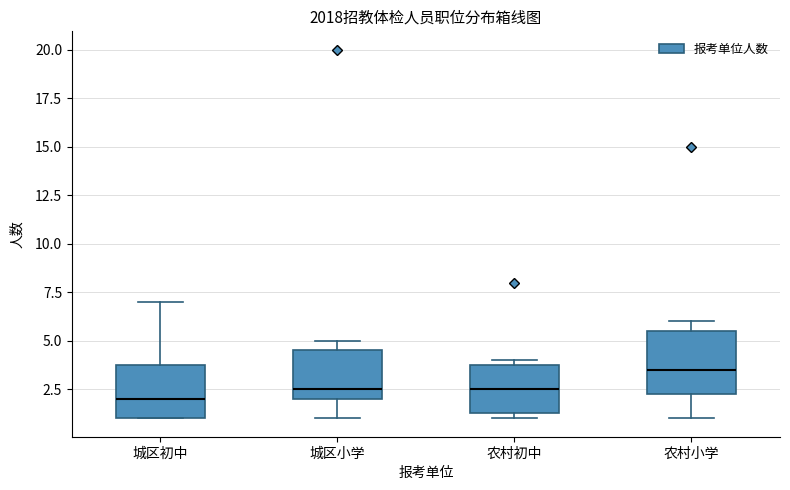

Reading left to right, transcribe this box plot: for each box, give where its median line is, the range the box spans, and where its two whiskers end, as read against the y-axis. The values are not printed on the chart, so give them approximately, as read against the axis.

城区初中: median 2.0, box 1.0 to 4.0, whiskers 1.0 to 7.0
城区小学: median 2.5, box 2.0 to 4.5, whiskers 1.0 to 5.0
农村初中: median 2.5, box 1.5 to 4.0, whiskers 1.0 to 4.0 (just above the box's upper edge)
农村小学: median 3.5, box 2.5 to 5.5, whiskers 1.0 to 6.0